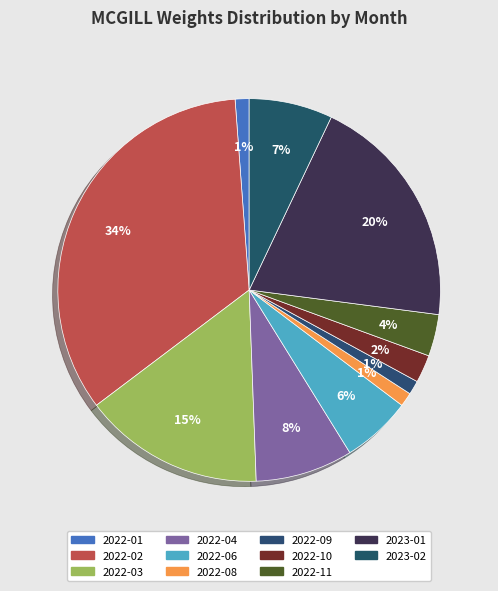

Is 2023-02 the majority of the pie?

No